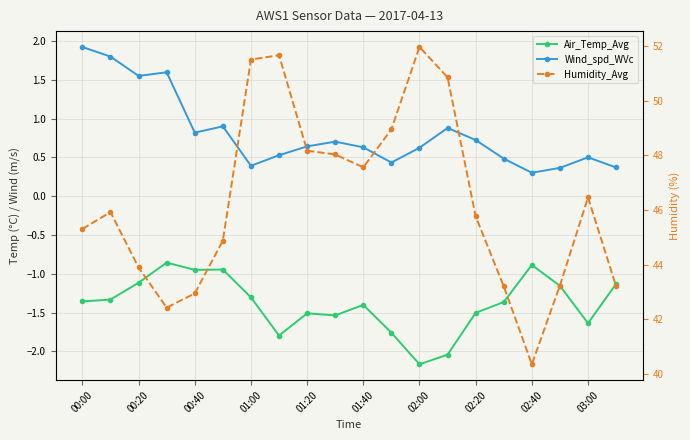

What are all the series names shown in the legend?

Air_Temp_Avg, Wind_spd_WVc, Humidity_Avg